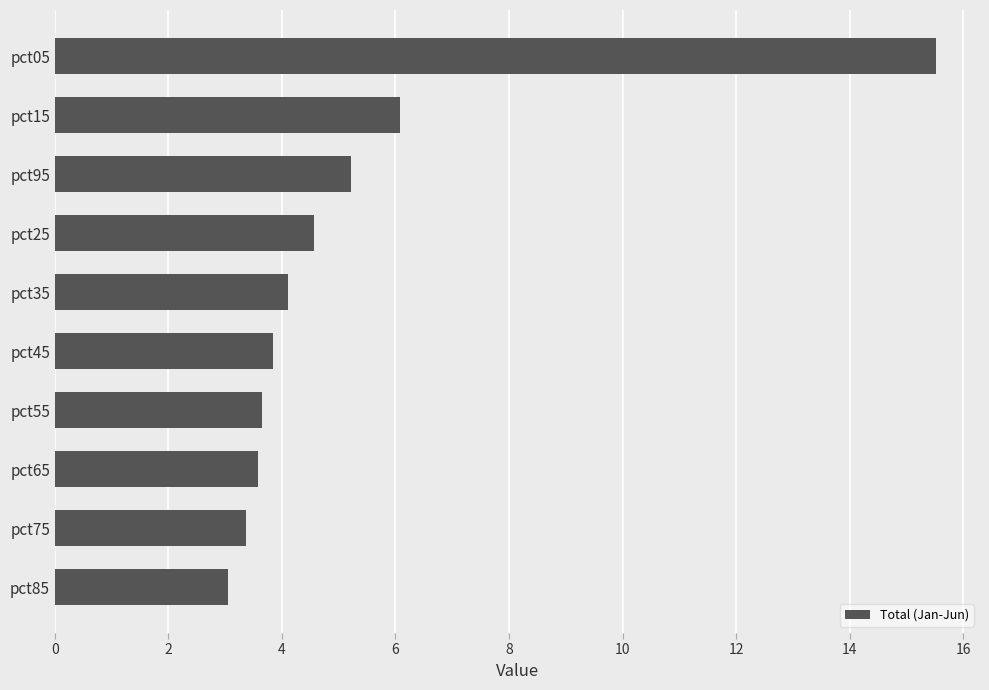

Reading bottom to top, extract all data points from this chart.

3.0	3.4	3.6	3.7	3.8	4.1	4.6	5.2	6.1	15.5